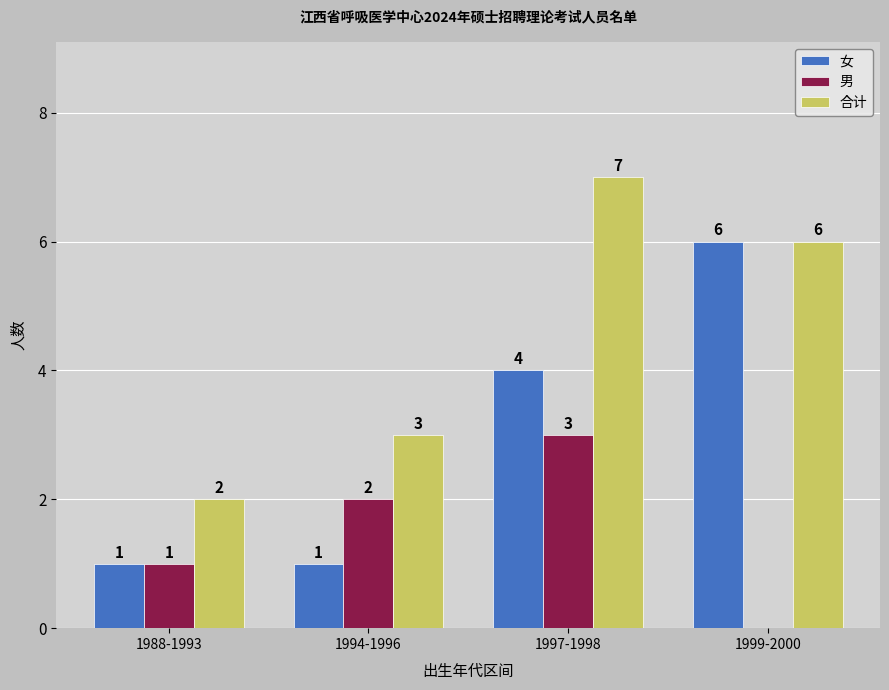

Where is 男 nearest to the value 1?

1988-1993